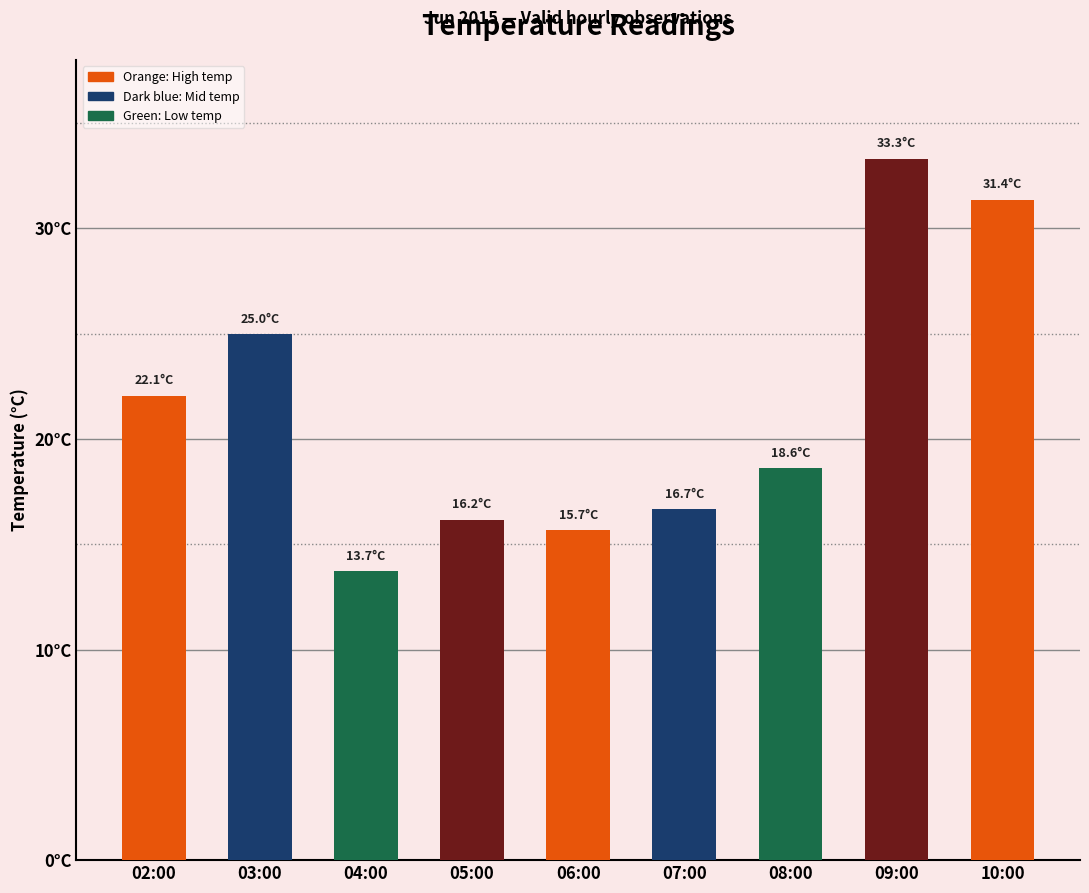

Read the value at 02:00.

22.1